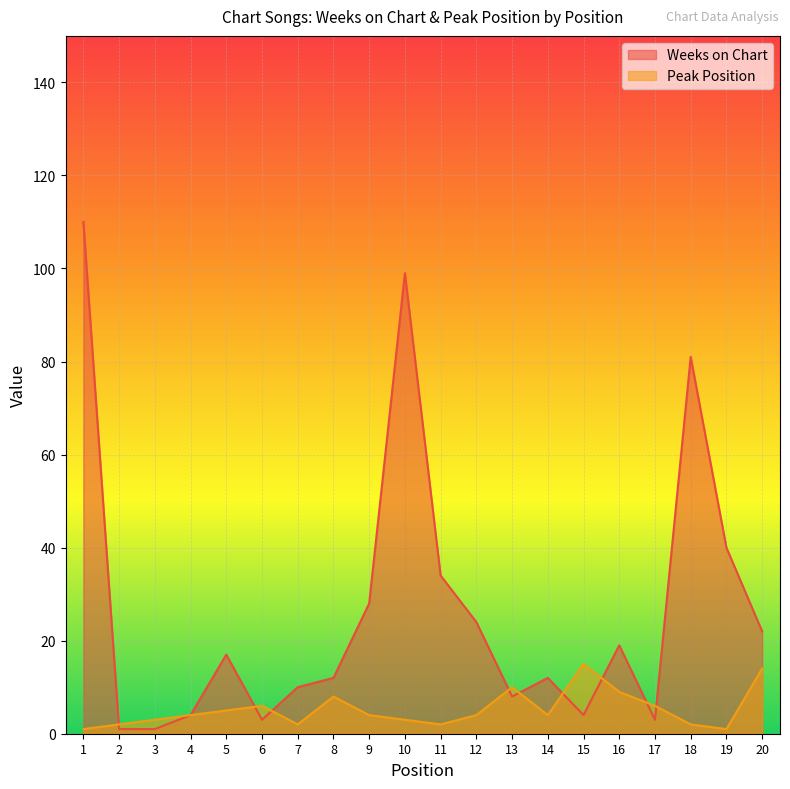

Does the chart display data point markers on the line(s)?

No